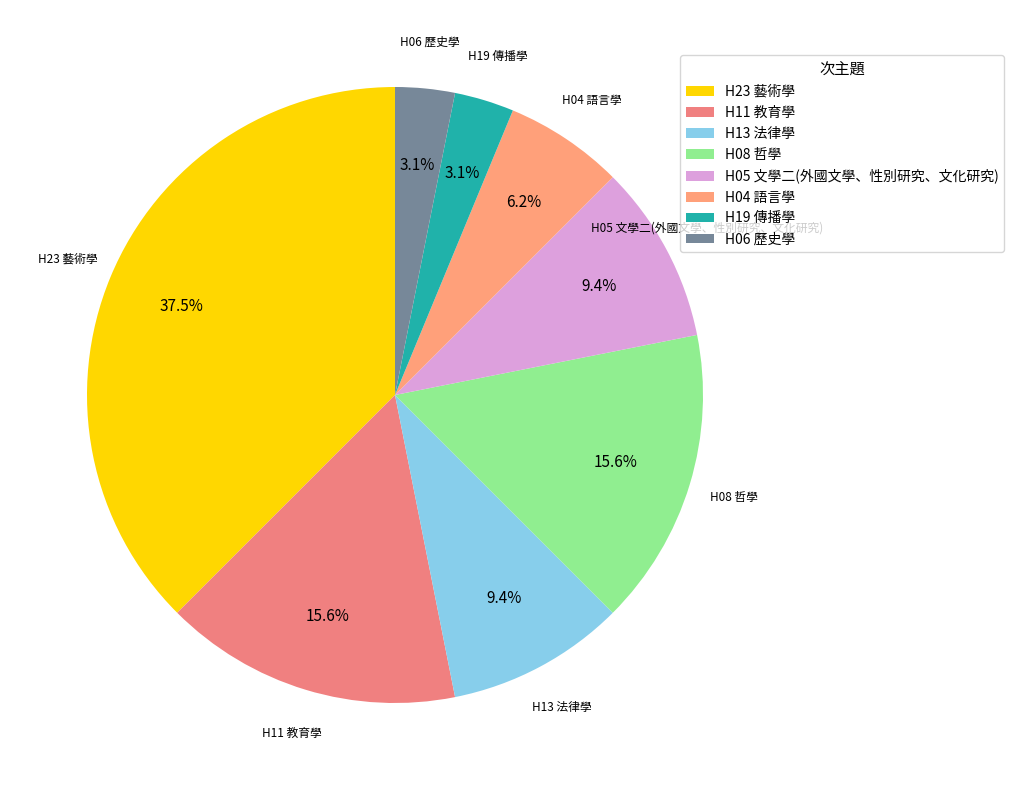

True or false: H19 傳播學 accounts for 16% of the total.

False